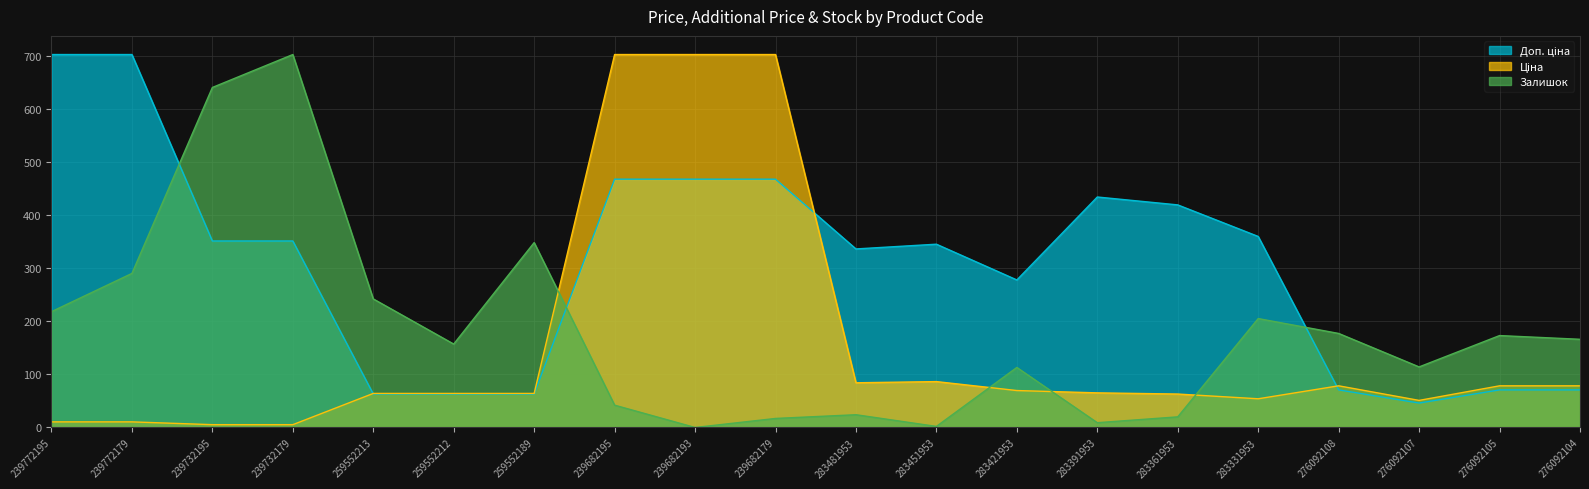

True or false: Ціна and Доп. ціна intersect in this chart.

True